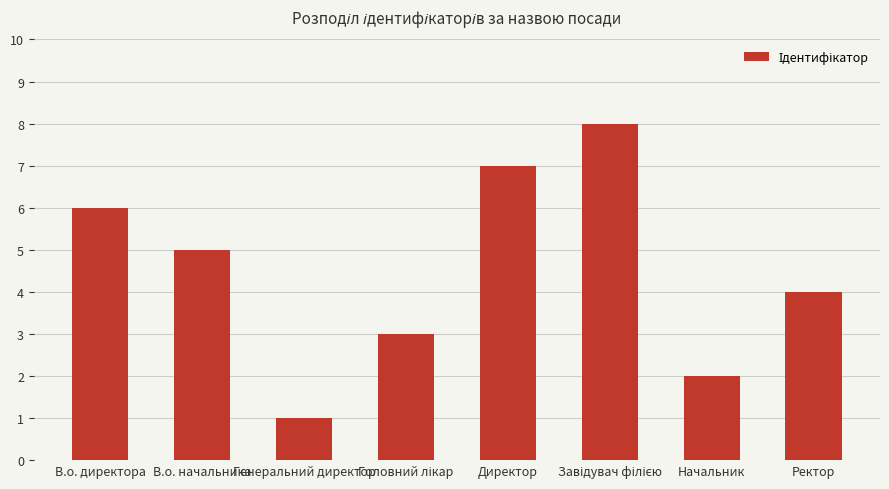

What is the sum of the values at Начальник and Ректор?

6